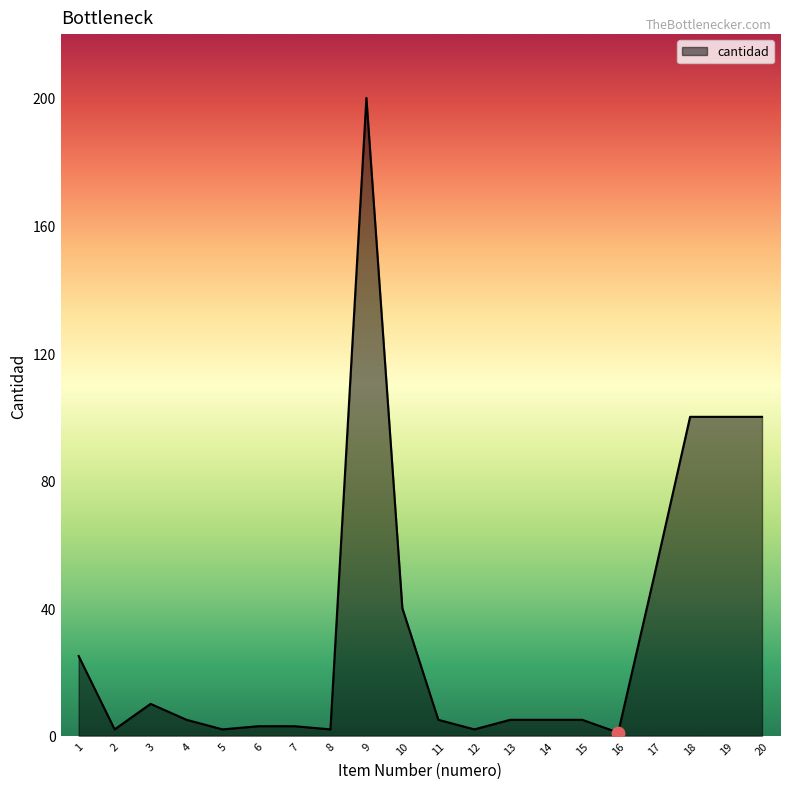

What is the change in value from 10 to 12?

-38